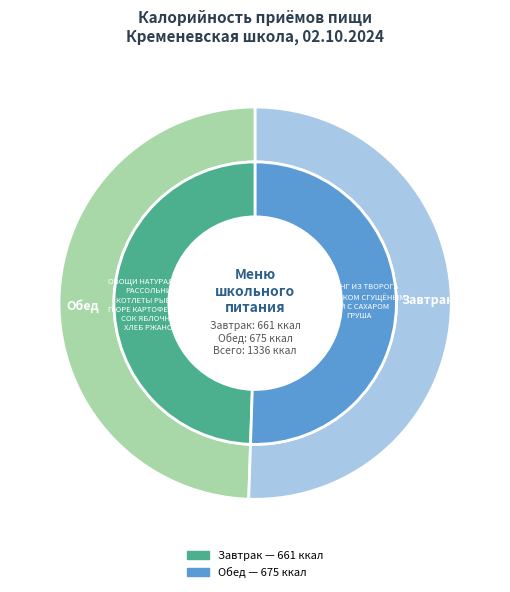

To the nearest percent, what is the average slice percentage?

50%